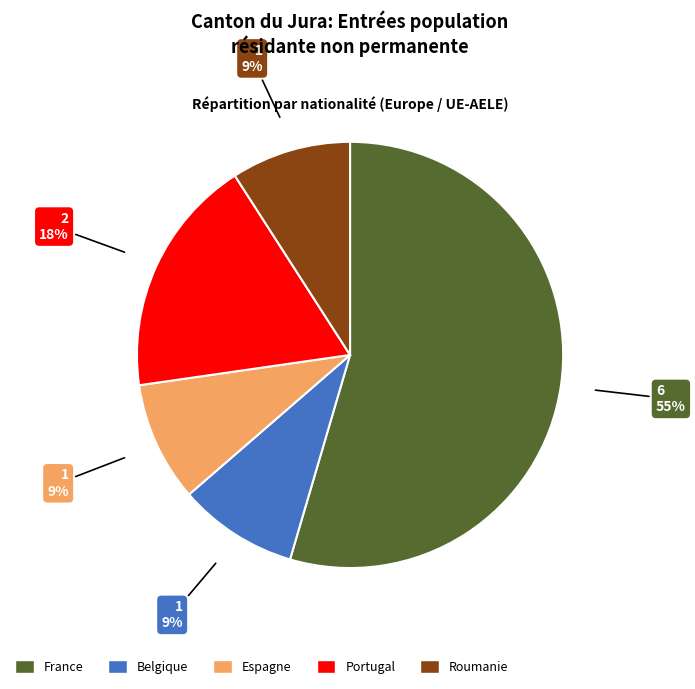

Does any single category account for the majority?

Yes